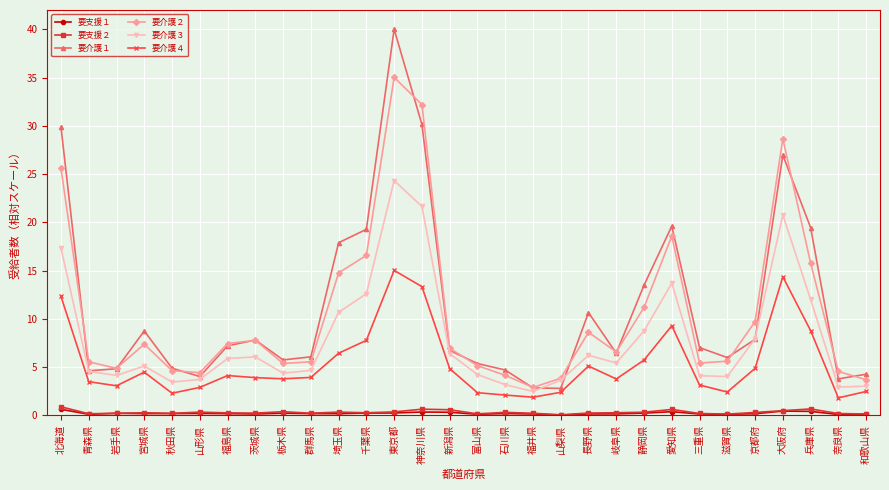

What is the difference between the second highest and minimum values in the 要支援１ series?

0.4